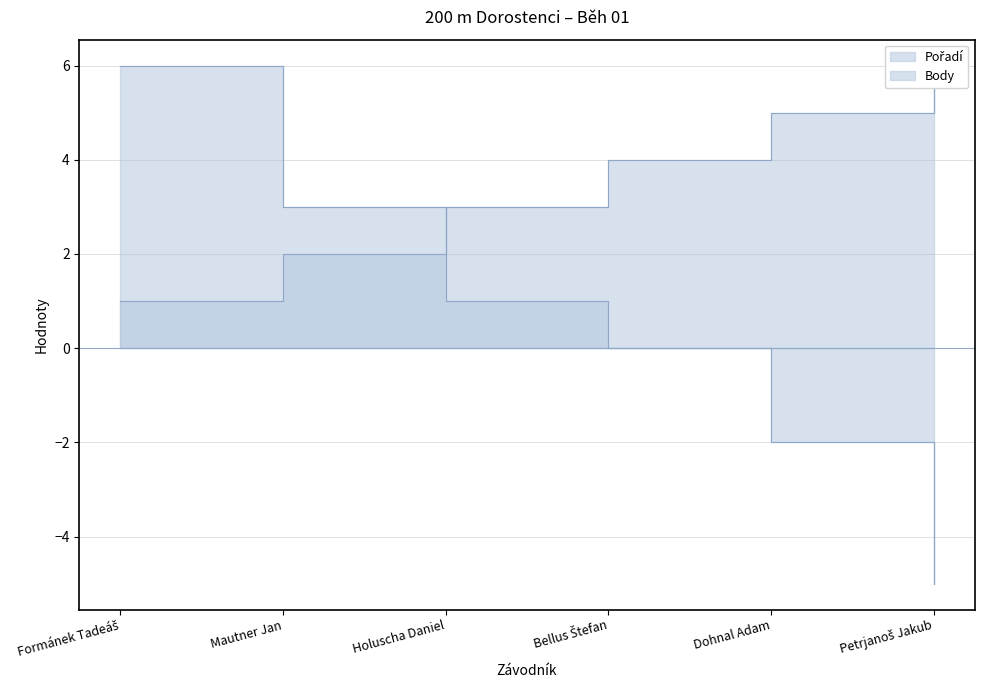

What is the difference between the second highest and second lowest values in the Pořadí series?

3